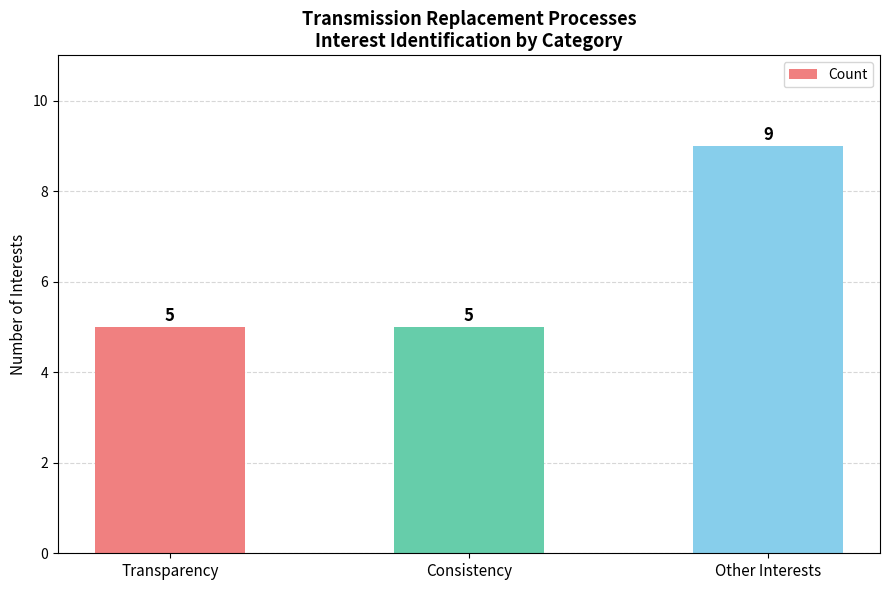

What is the minimum value shown in the chart?

5